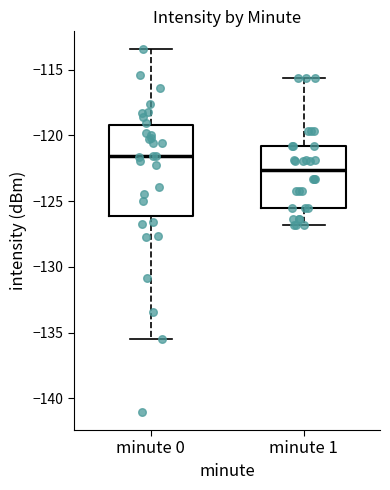

Reading left to right, read every box against the y-axis: the position of its median line, the range the box covers, and the ends of its whiskers. The values are not printed on the chart, so give them approximately, as read against the axis.

minute 0: median -121.5, box -126.0 to -119.0, whiskers -135.5 to -113.5
minute 1: median -122.5, box -125.5 to -121.0, whiskers -127.0 to -115.5